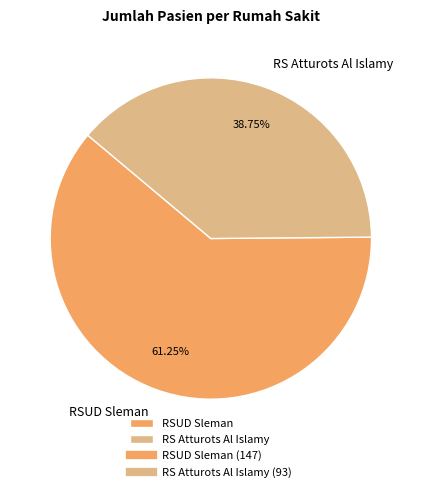

What is the largest slice in the pie chart?

RSUD Sleman